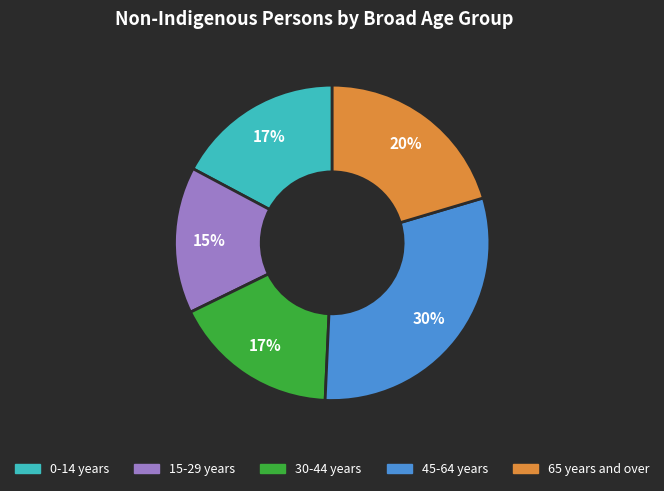

Is there any slice that represents more than half of the pie?

No